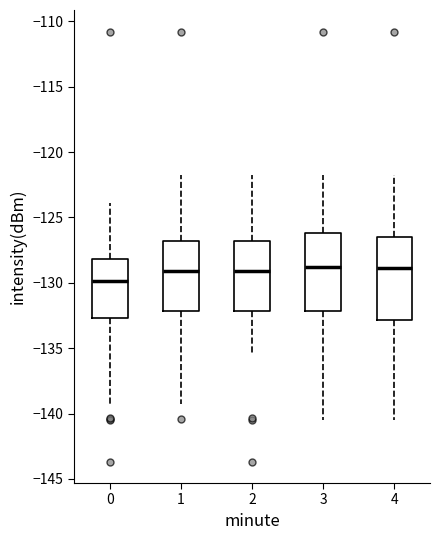

Reading left to right, read every box against the y-axis: the position of its median line, the range the box covers, and the ends of its whiskers. The values are not printed on the chart, so give them approximately, as read against the axis.

0: median -130.0, box -132.5 to -128.0, whiskers -139.5 to -124.0
1: median -129.0, box -132.0 to -127.0, whiskers -139.5 to -121.5
2: median -129.0, box -132.0 to -127.0, whiskers -135.5 to -121.5
3: median -129.0, box -132.0 to -126.0, whiskers -140.5 to -121.5
4: median -129.0, box -133.0 to -126.5, whiskers -140.5 to -121.5